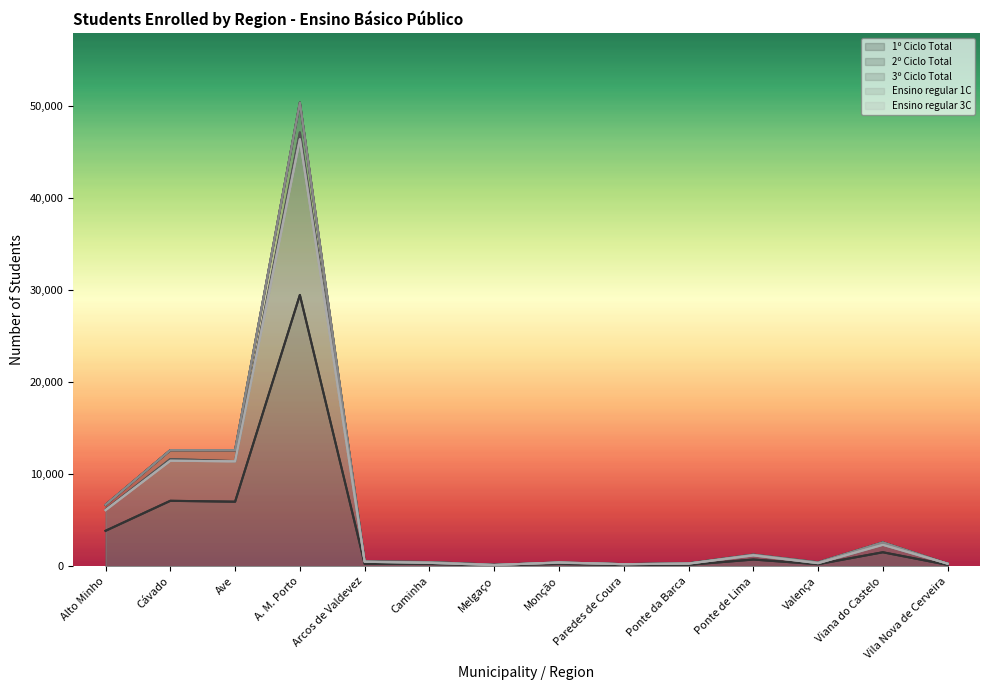

True or false: Ensino regular 3C has a value of 654 at Monção.

False